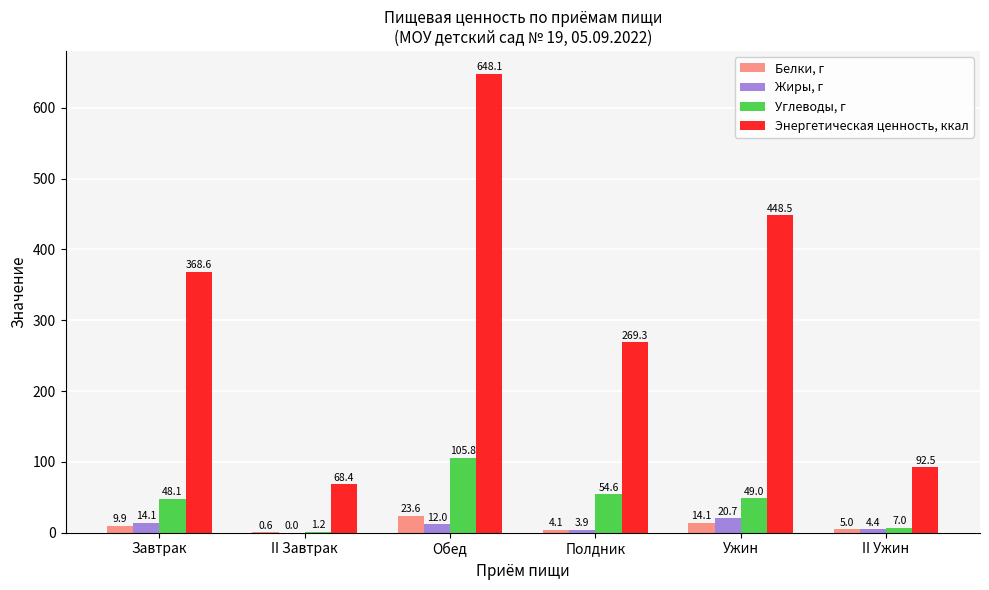

How many data points in Белки, г are above 9?

3